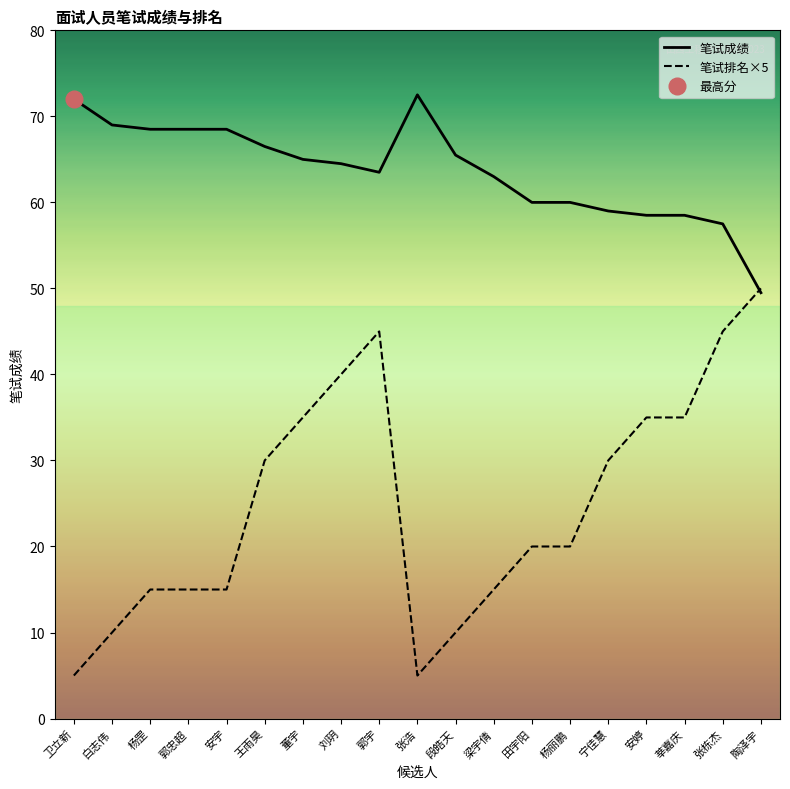

What is the sum of all 笔试成绩 values?

1210.0